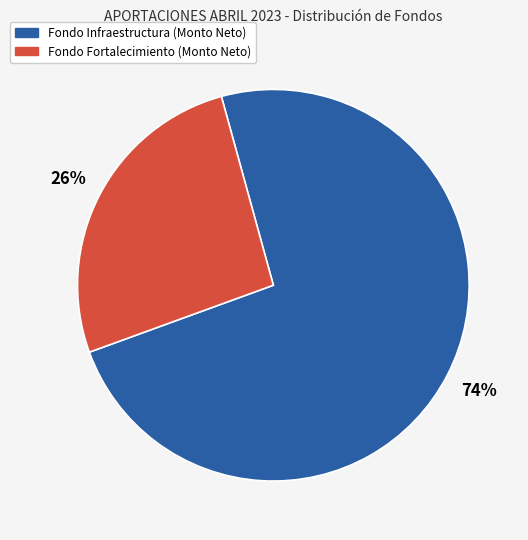

Is there a majority slice in this chart?

Yes